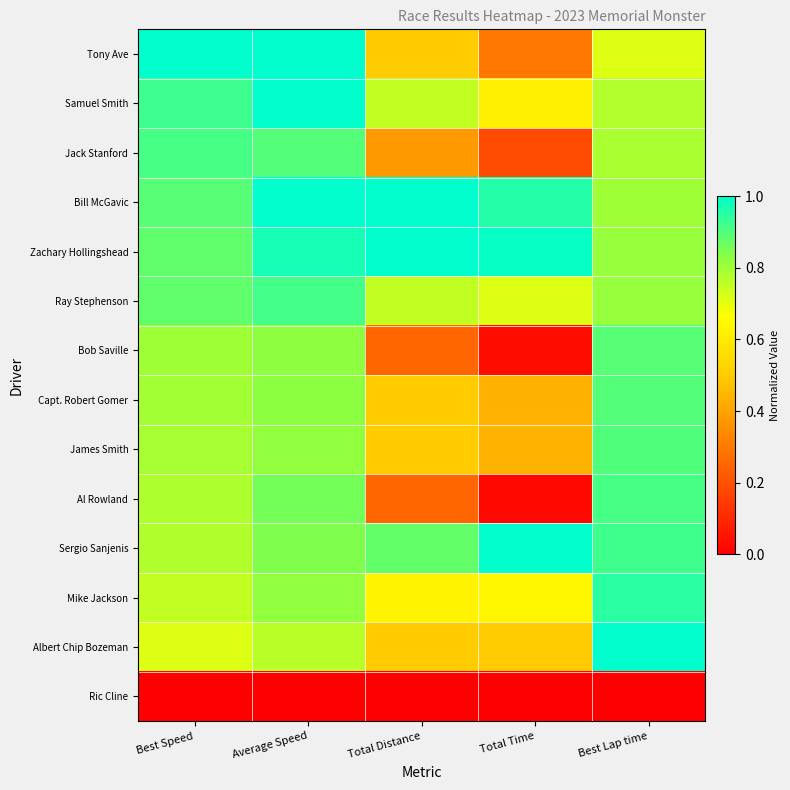

Reading left to right, extract all data points from this chart.

Tony Ave: Best Speed=1.0	Average Speed=1.0	Total Distance=0.5	Total Time=0.3	Best Lap time=0.7
Samuel Smith: Best Speed=0.9	Average Speed=1.0	Total Distance=0.8	Total Time=0.6	Best Lap time=0.8
Jack Stanford: Best Speed=0.9	Average Speed=0.9	Total Distance=0.4	Total Time=0.2	Best Lap time=0.8
Bill McGavic: Best Speed=0.9	Average Speed=1.0	Total Distance=1.0	Total Time=1.0	Best Lap time=0.8
Zachary Hollingshead: Best Speed=0.9	Average Speed=1.0	Total Distance=1.0	Total Time=1.0	Best Lap time=0.8
Ray Stephenson: Best Speed=0.9	Average Speed=0.9	Total Distance=0.8	Total Time=0.7	Best Lap time=0.8
Bob Saville: Best Speed=0.8	Average Speed=0.8	Total Distance=0.2	Total Time=0.0	Best Lap time=0.9
Capt. Robert Gomer: Best Speed=0.8	Average Speed=0.8	Total Distance=0.5	Total Time=0.4	Best Lap time=0.9
James Smith: Best Speed=0.8	Average Speed=0.8	Total Distance=0.5	Total Time=0.4	Best Lap time=0.9
Al Rowland: Best Speed=0.8	Average Speed=0.9	Total Distance=0.2	Total Time=0.0	Best Lap time=0.9
Sergio Sanjenis: Best Speed=0.8	Average Speed=0.8	Total Distance=0.9	Total Time=1.0	Best Lap time=0.9
Mike Jackson: Best Speed=0.8	Average Speed=0.8	Total Distance=0.6	Total Time=0.6	Best Lap time=0.9
Albert Chip Bozeman: Best Speed=0.7	Average Speed=0.8	Total Distance=0.5	Total Time=0.5	Best Lap time=1.0
Ric Cline: Best Speed=0.0	Average Speed=0.0	Total Distance=0.0	Total Time=0.0	Best Lap time=0.0